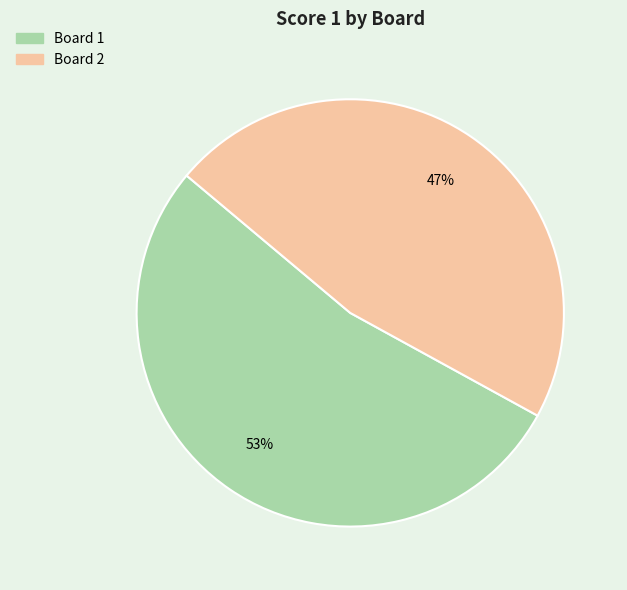

How many segments does this pie chart have?

2